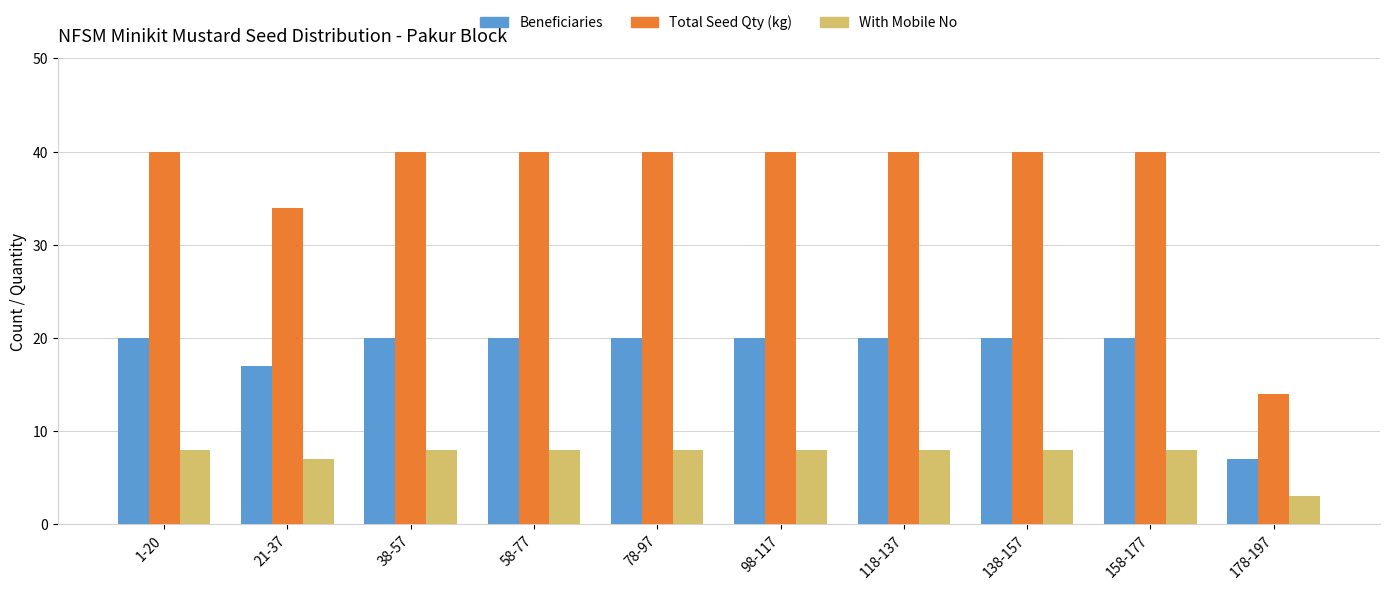

How many bars are there in each group?

3